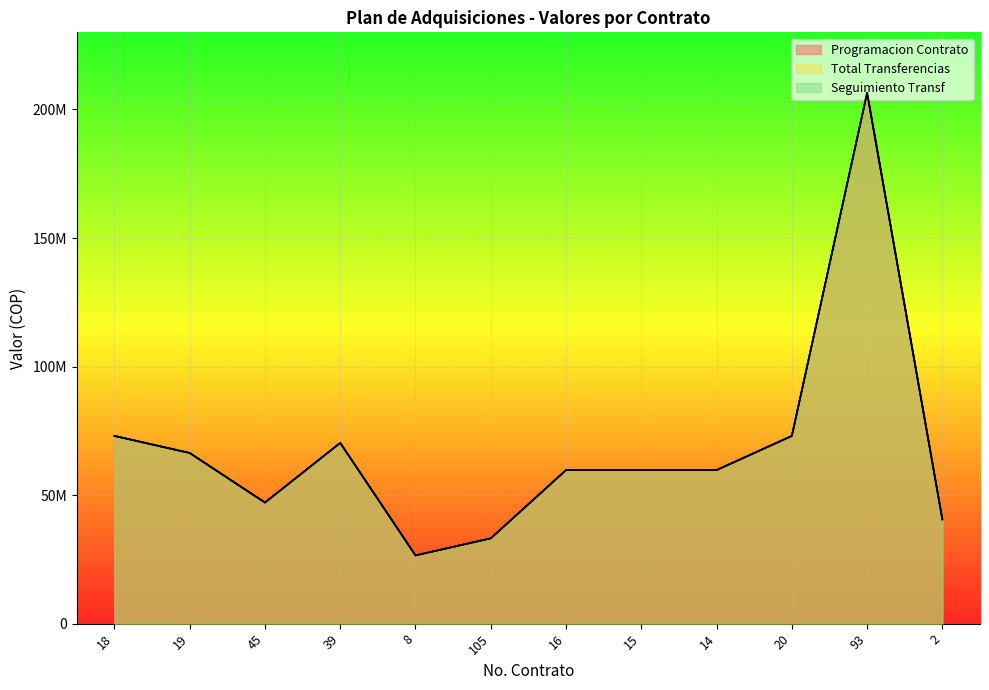

At which category does Programacion Contrato reach its first local peak?

39